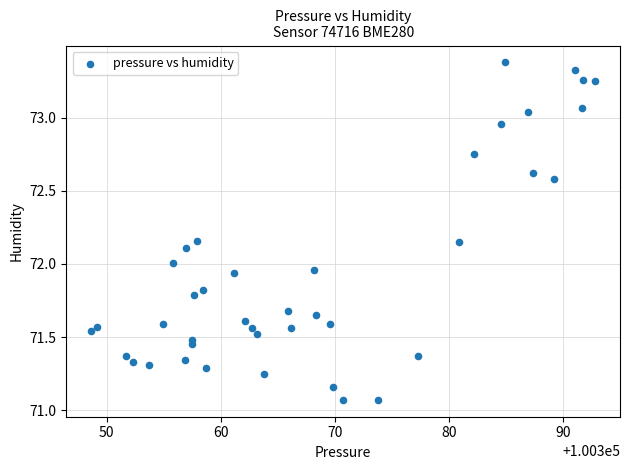

What is the range of Y values (max minus min)?

2.3